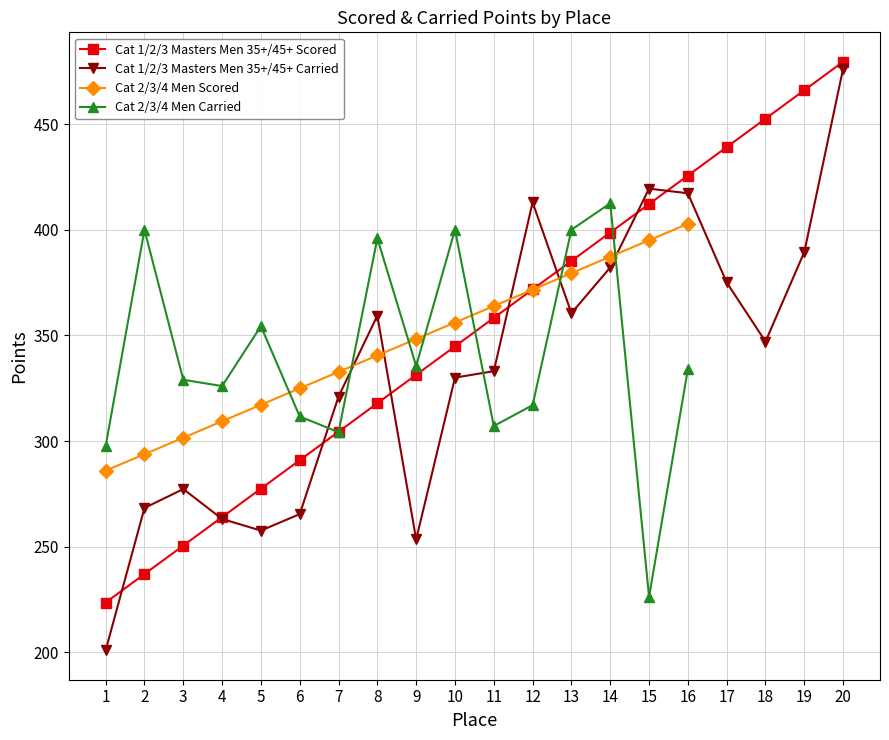

Rank the categories by Cat 1/2/3 Masters Men 35+/45+ Scored value from highest to lowest.

20, 19, 18, 17, 16, 15, 14, 13, 12, 11, 10, 9, 8, 7, 6, 5, 4, 3, 2, 1